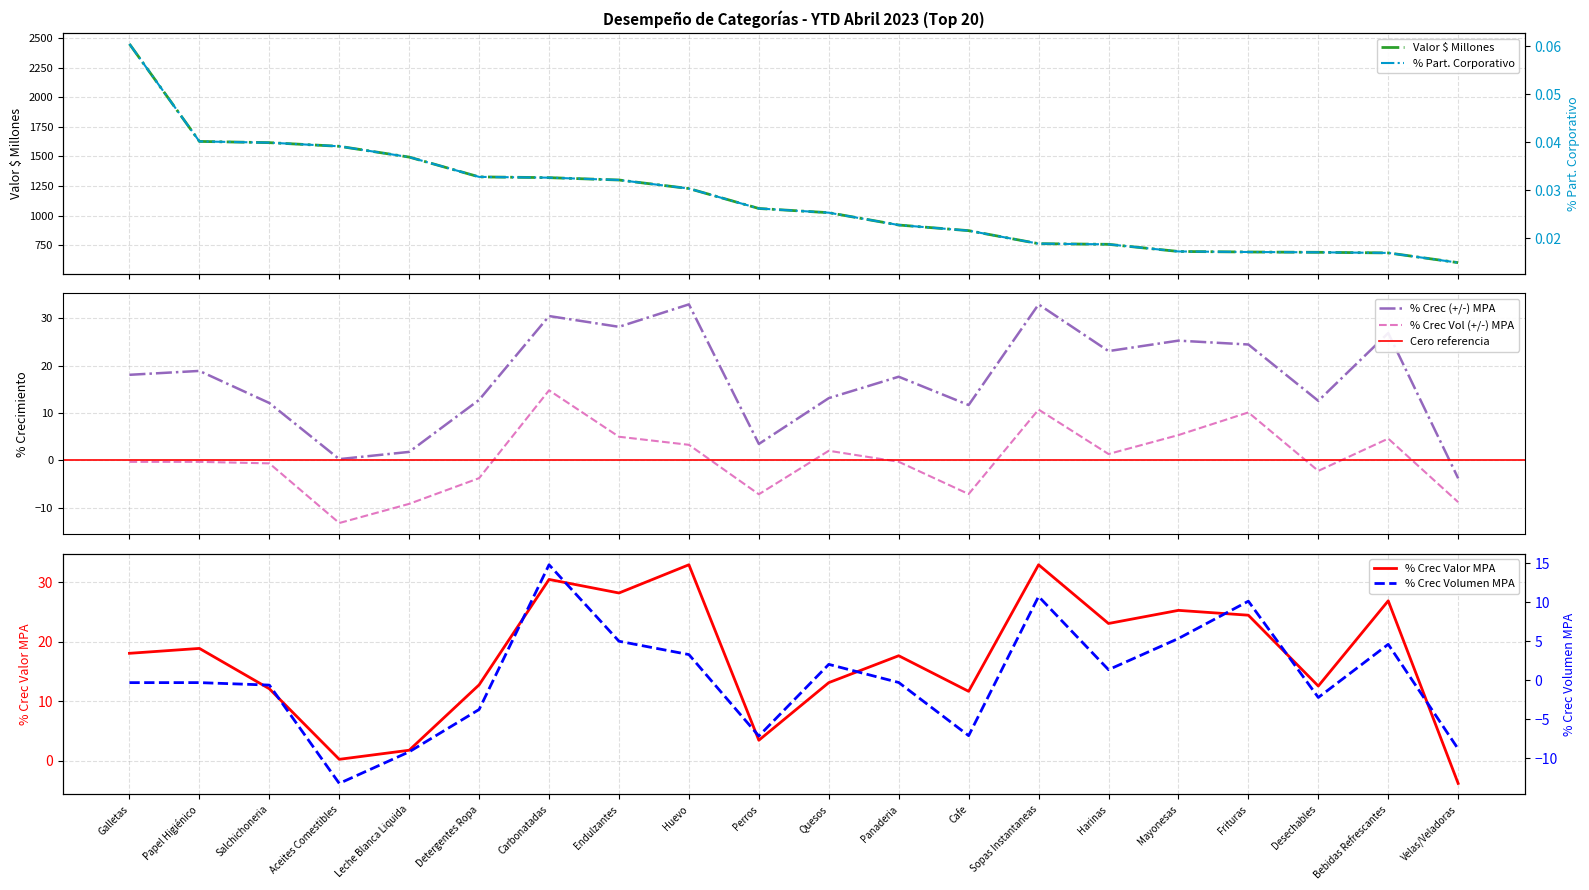

The value of % Crec Vol (+/-) MPA at Perros is -7.2. True or false?

True